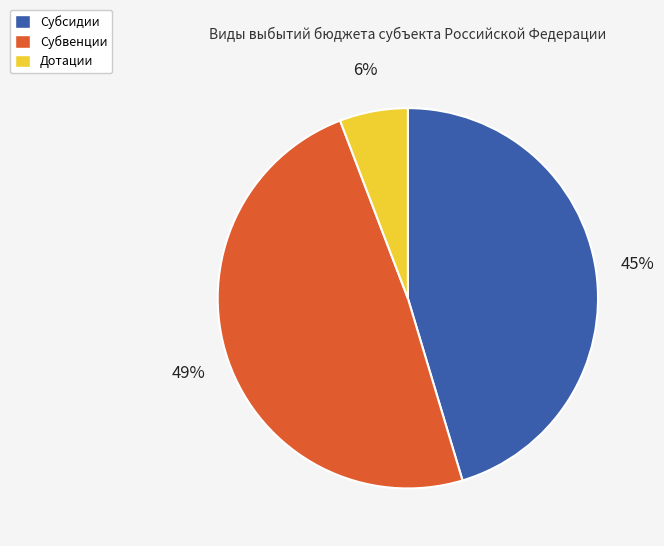

How many slices are in this pie chart?

3